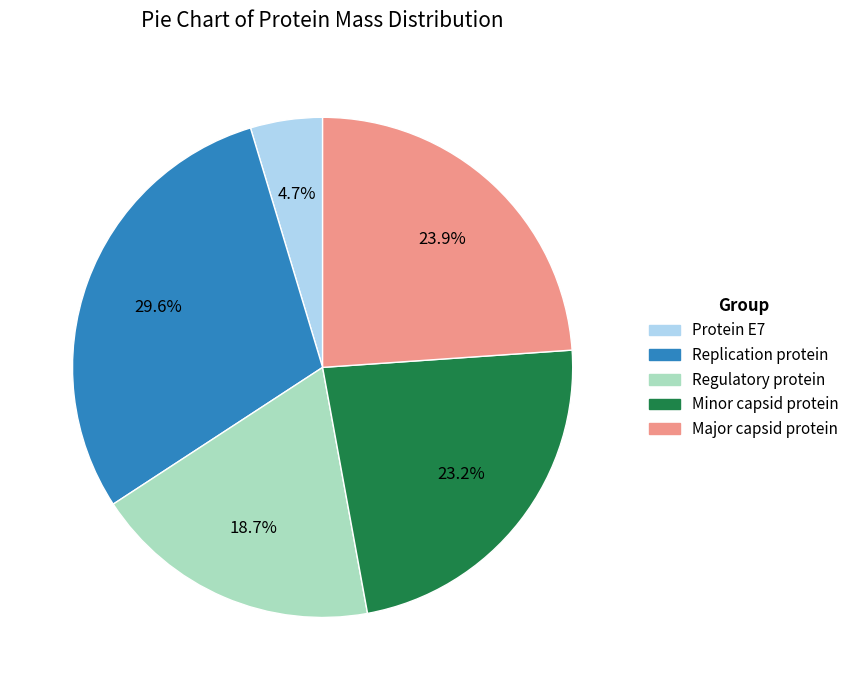

Combined, do Major capsid protein and Protein E7 account for over 50%?

No